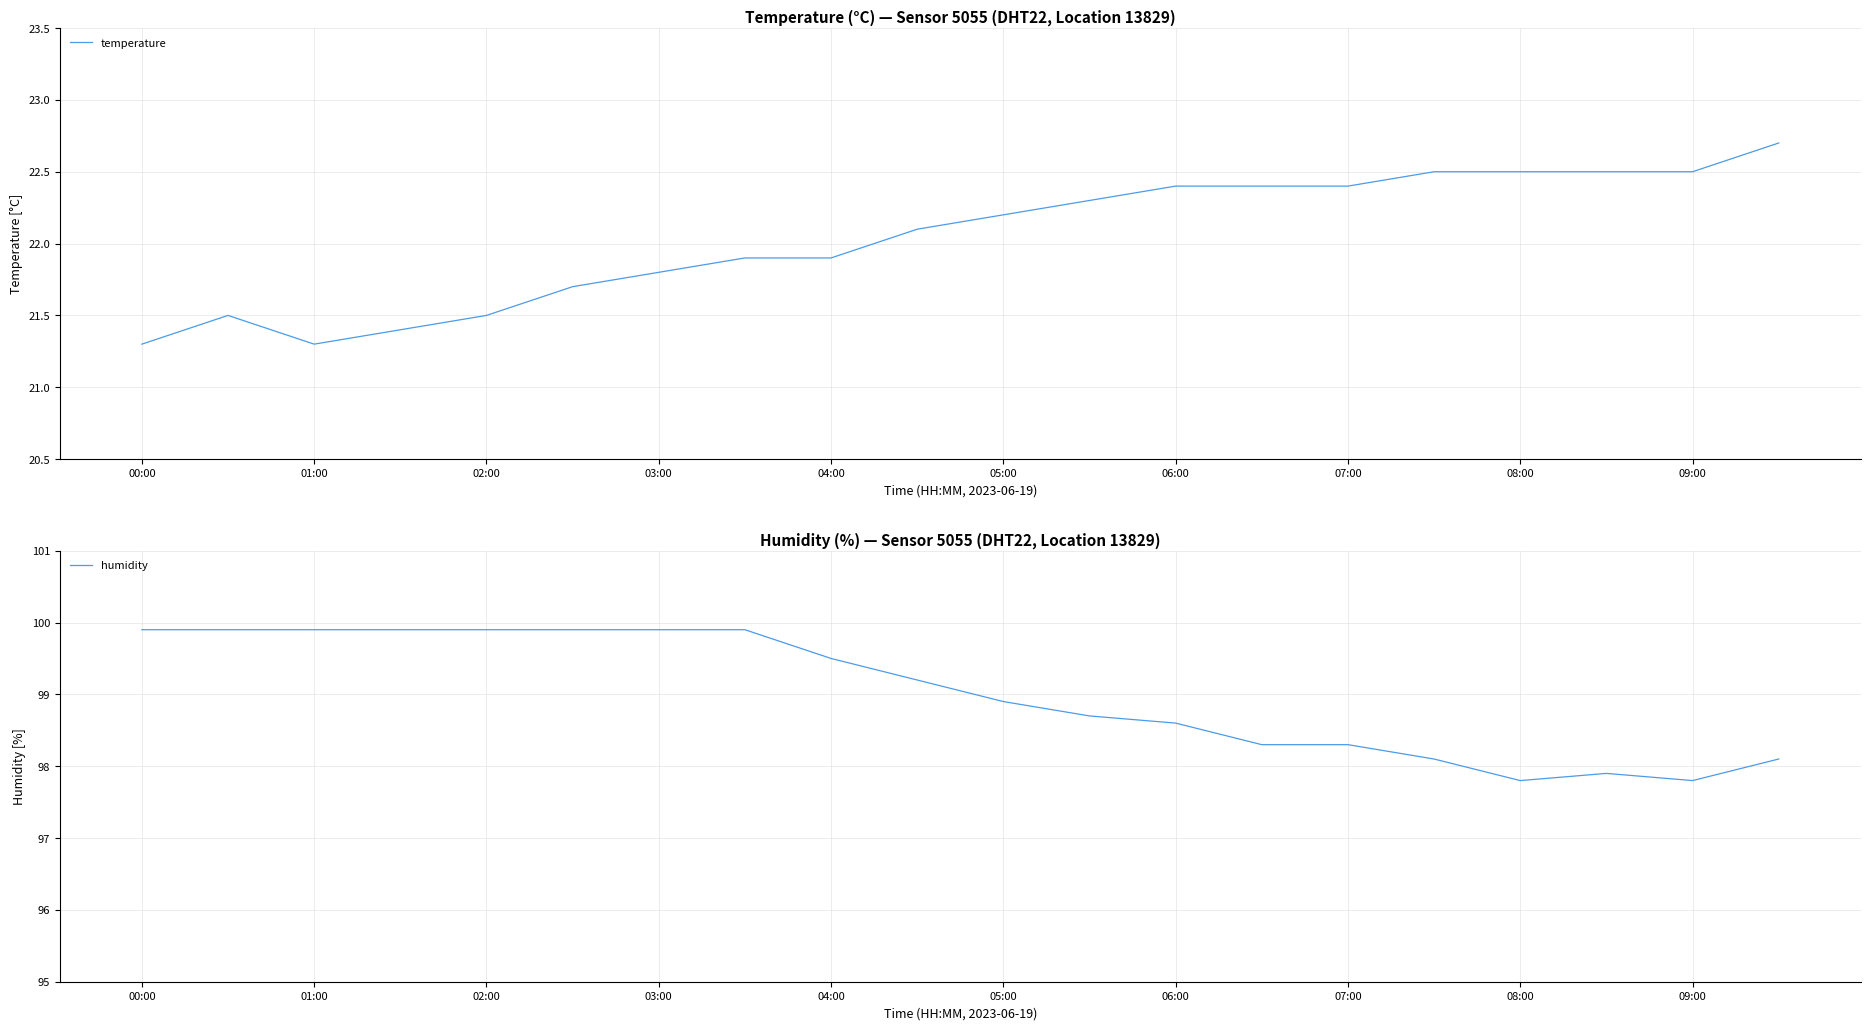

True or false: humidity has a value of 98.6 at 06:00.

True